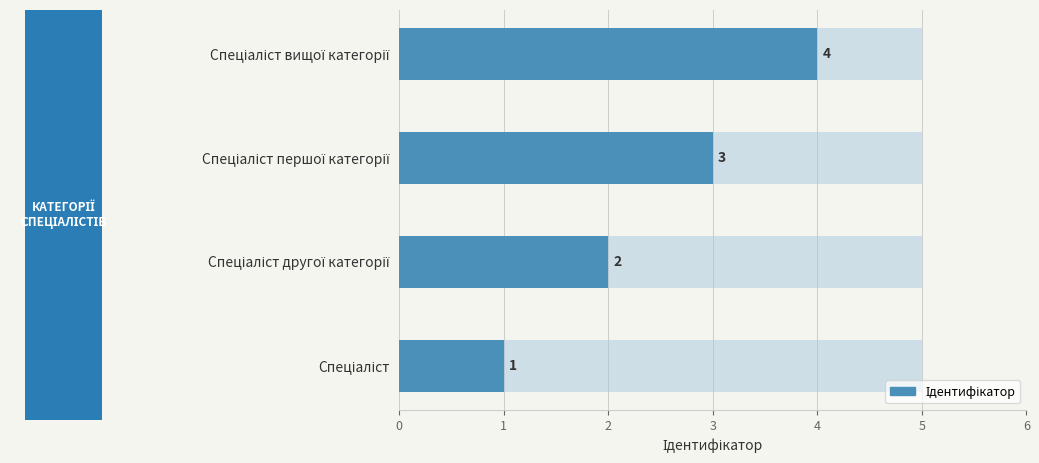

Reading left to right, what are all the values shown in this chart?

1	2	3	4